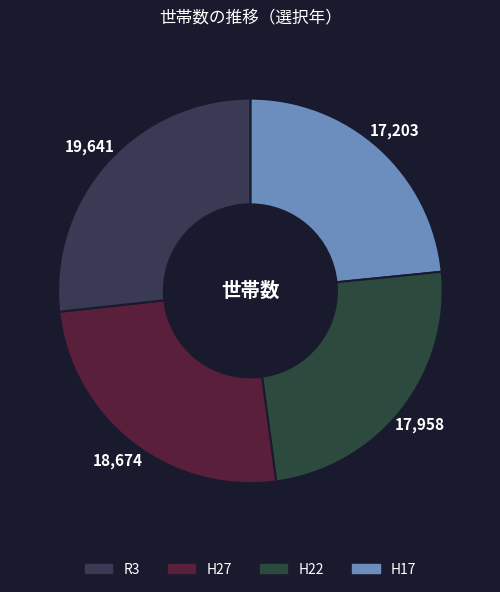

Count the number of slices in the pie.

4